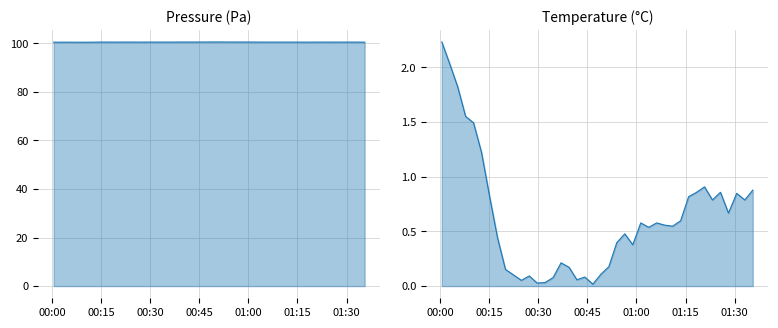

The value at 32 is 45.7. True or false?

False